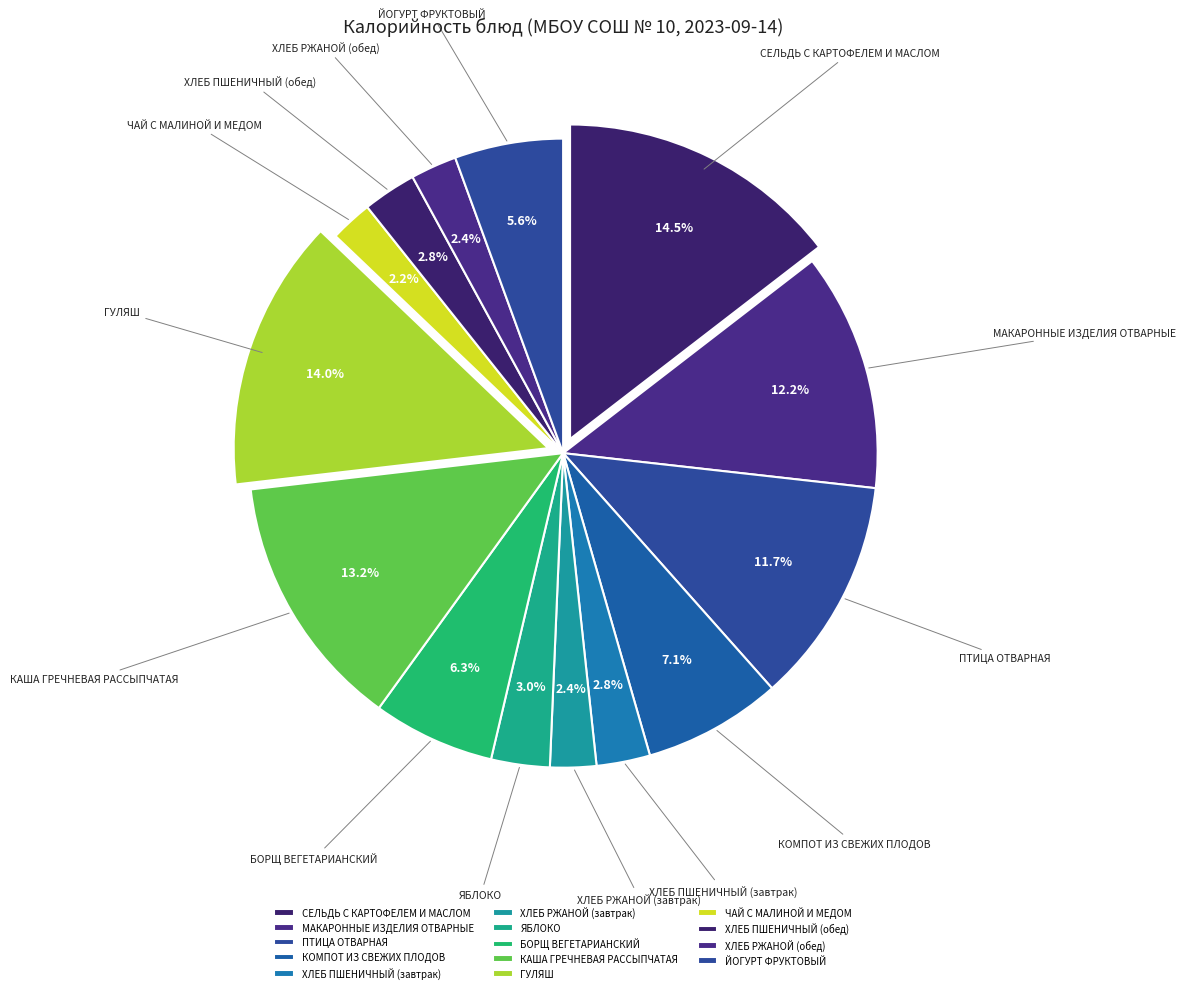

To the nearest percent, what portion does ХЛЕБ ПШЕНИЧНЫЙ (обед) represent?

3%